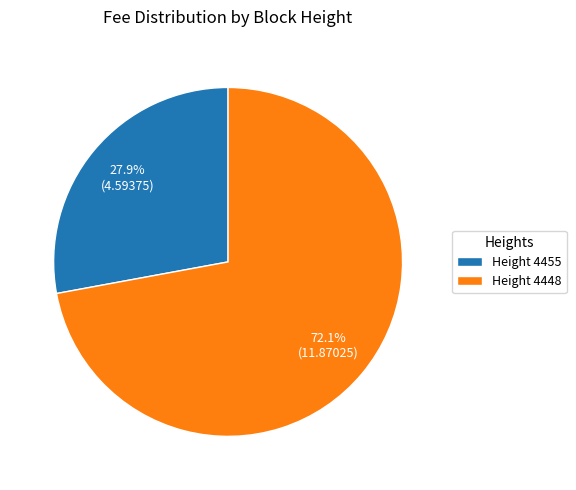

What is the majority slice?

Height 4448